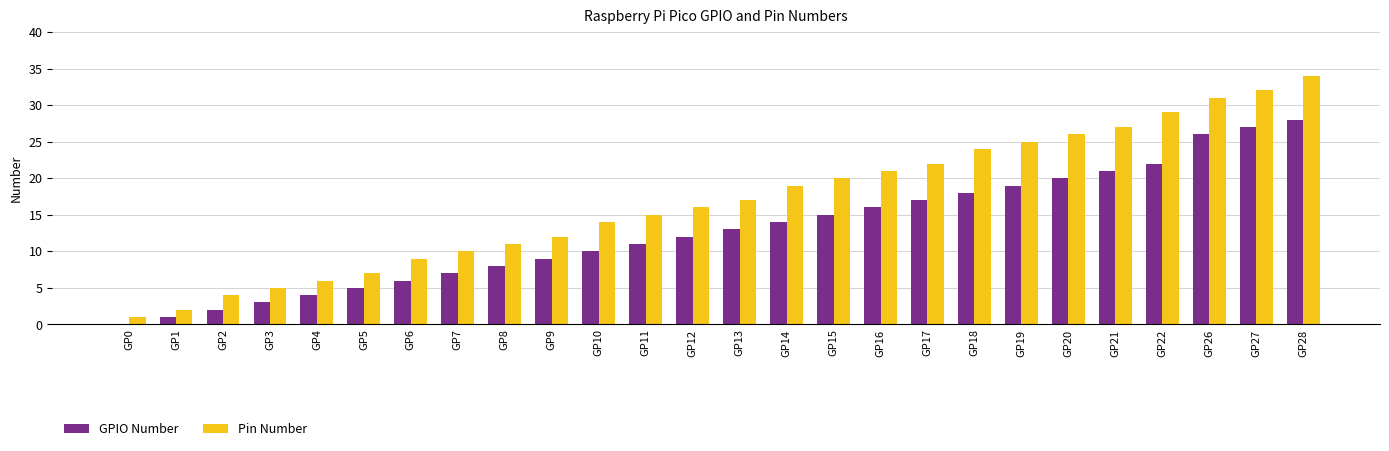

What is the sum of all Pin Number values?

439